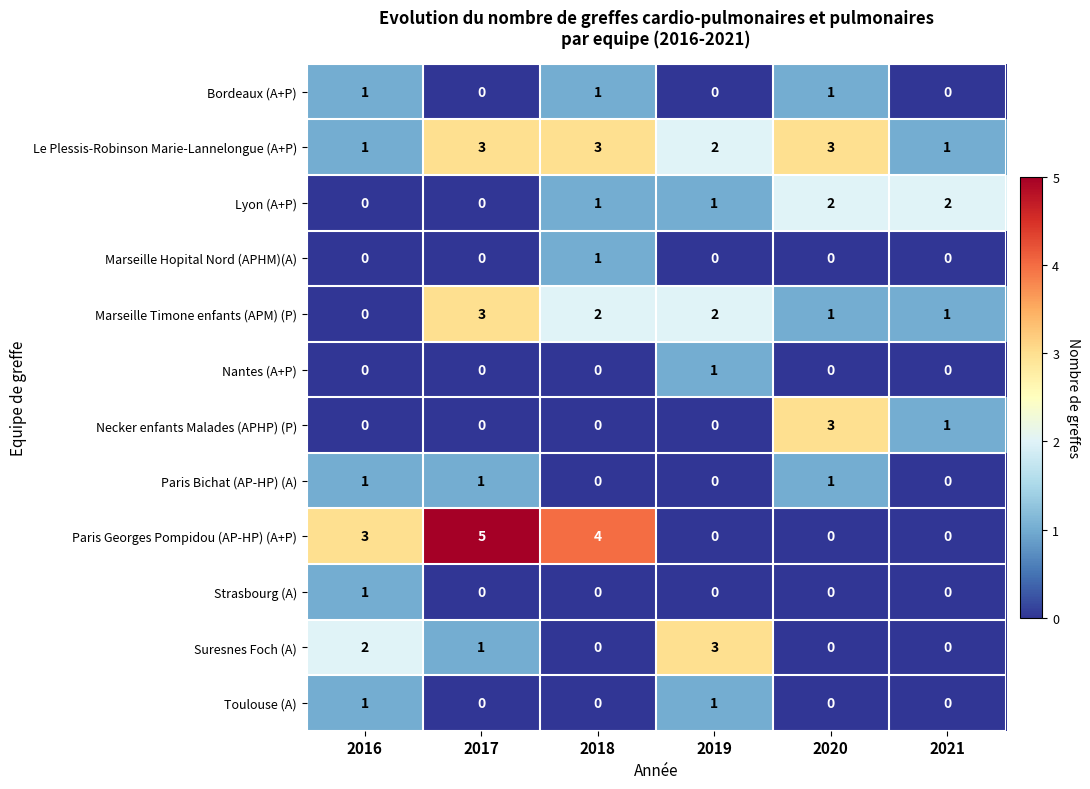

The Marseille Hopital Nord (APHM)(A) series shows 0 at 2018. True or false?

False